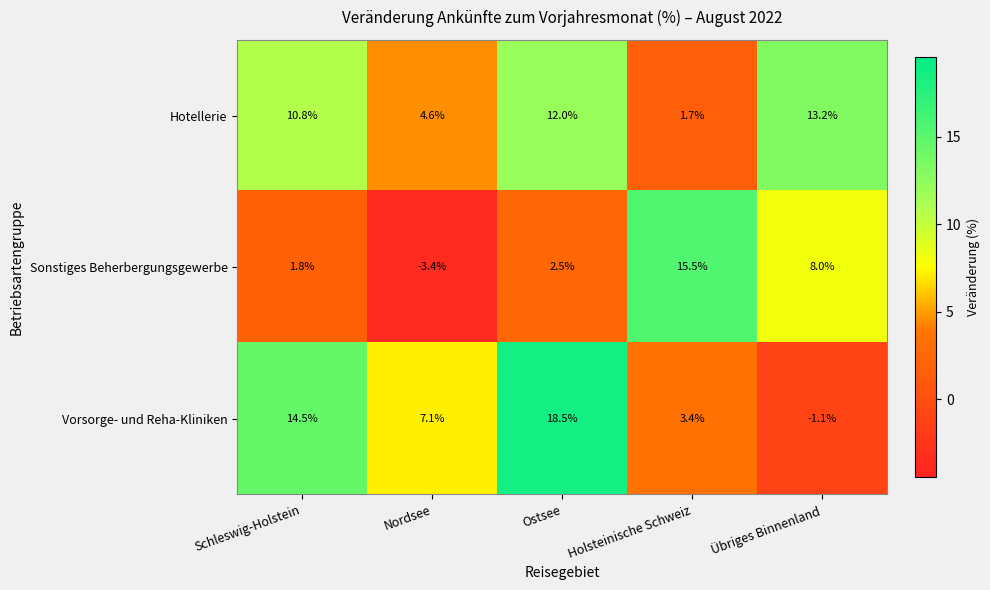

List the series in order of their peak value, highest first.

Vorsorge- und Reha-Kliniken, Sonstiges Beherbergungsgewerbe, Hotellerie